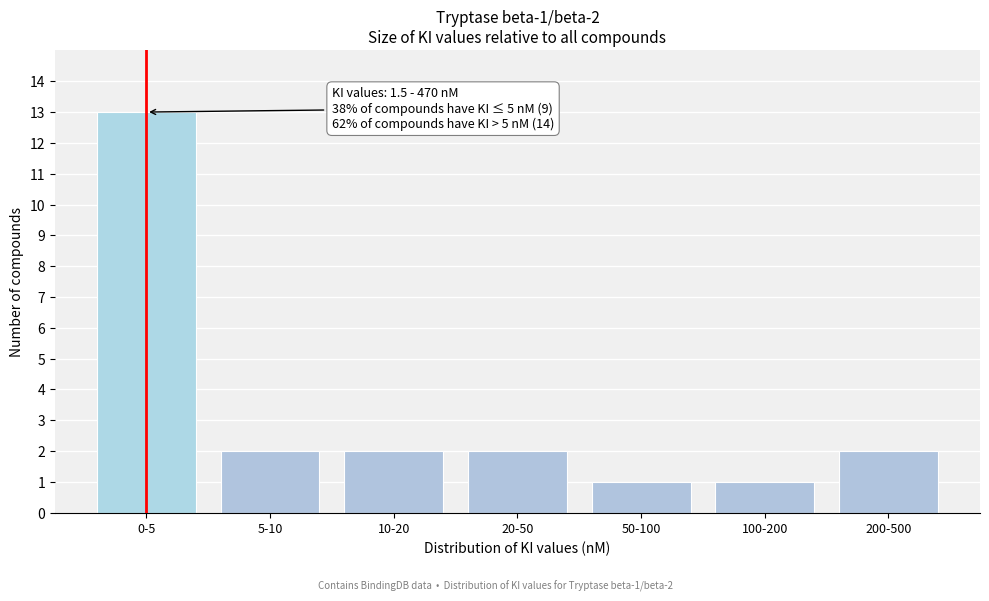

Reading left to right, what are all the values shown in this chart?

0-5=13	5-10=2	10-20=2	20-50=2	50-100=1	100-200=1	200-500=2